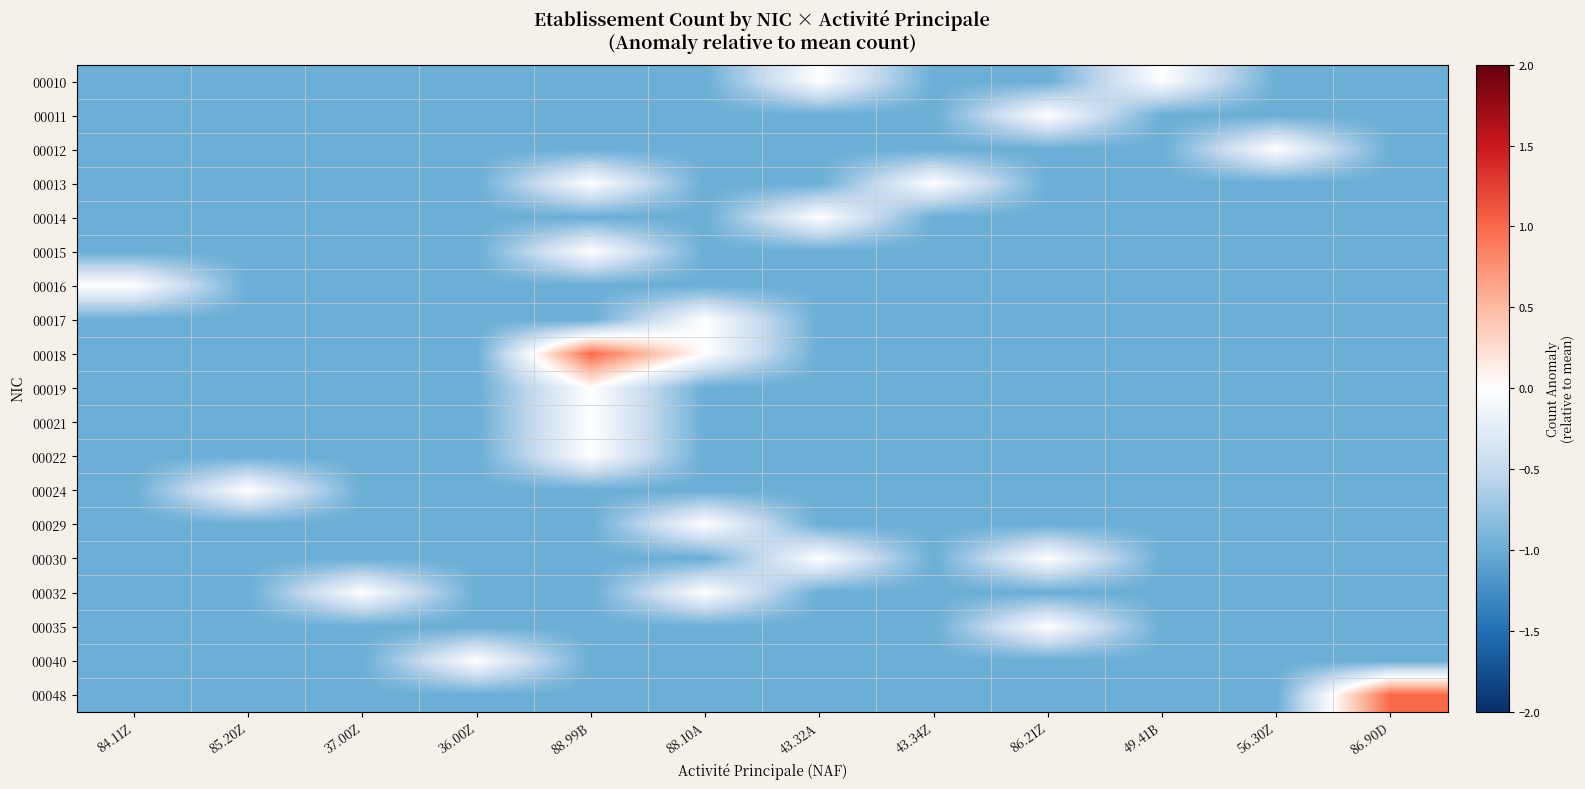

At which category does the chart reach its minimum across all series?

84.11Z